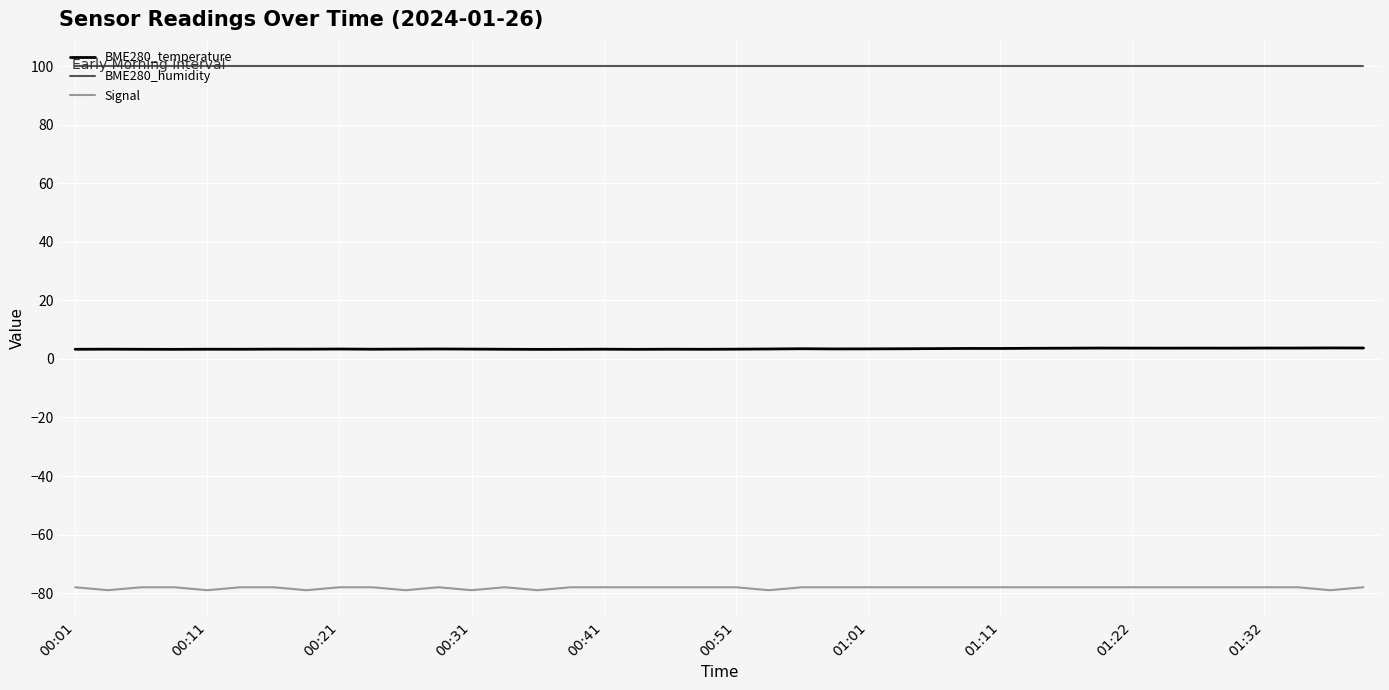

True or false: BME280_temperature and BME280_humidity intersect in this chart.

False